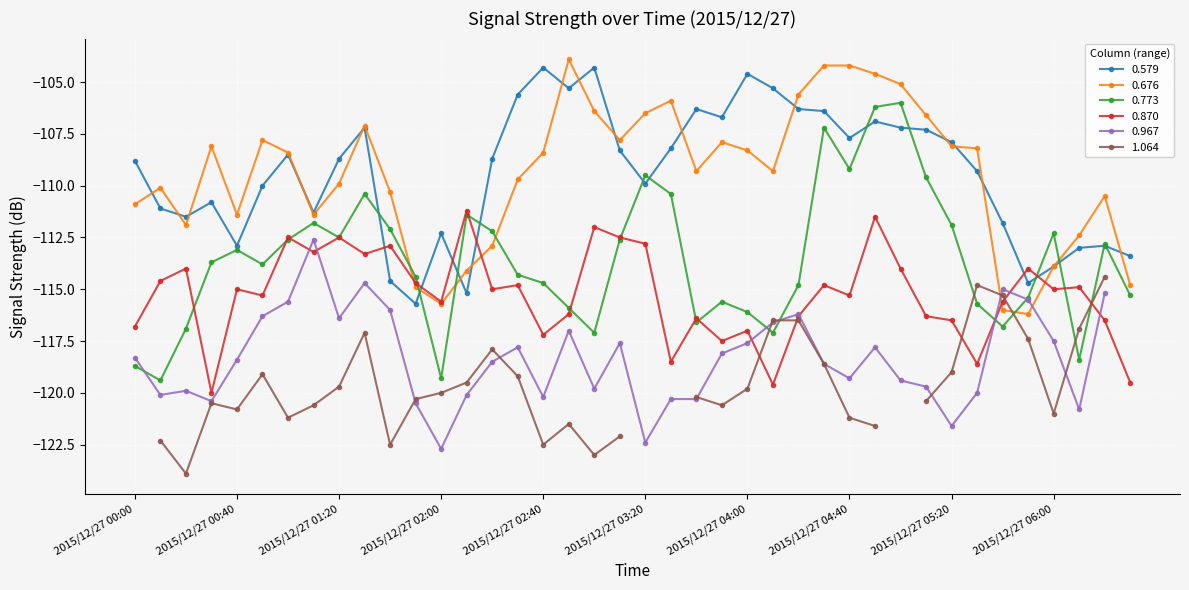

How many data points in 0.676 are less than -108?

26